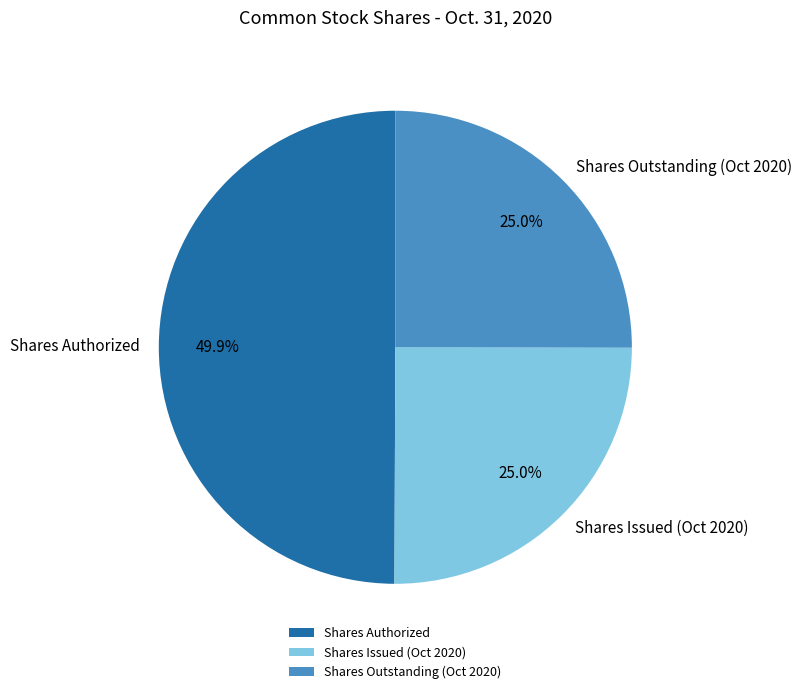

What is the largest slice in the pie chart?

Shares Authorized